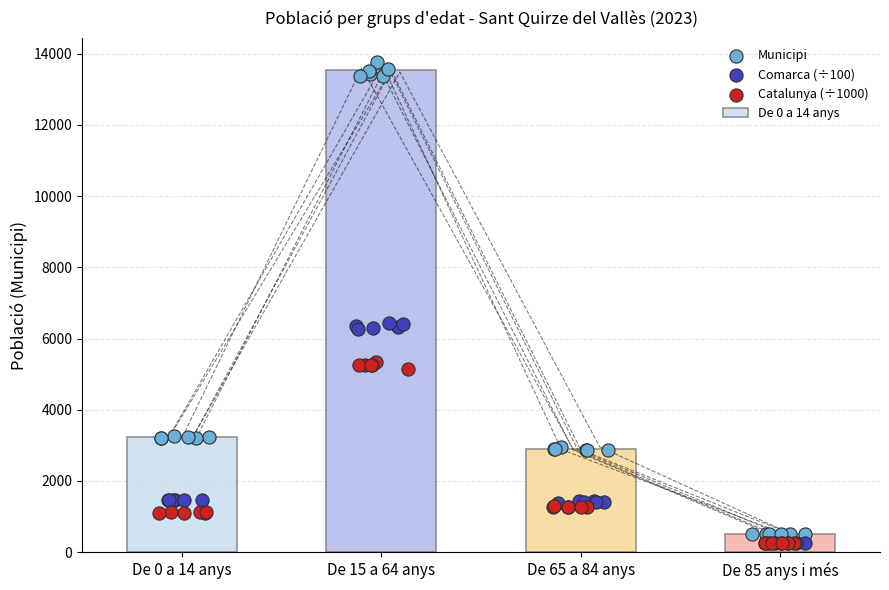

Which series has the widest spread of Y values?

Municipi